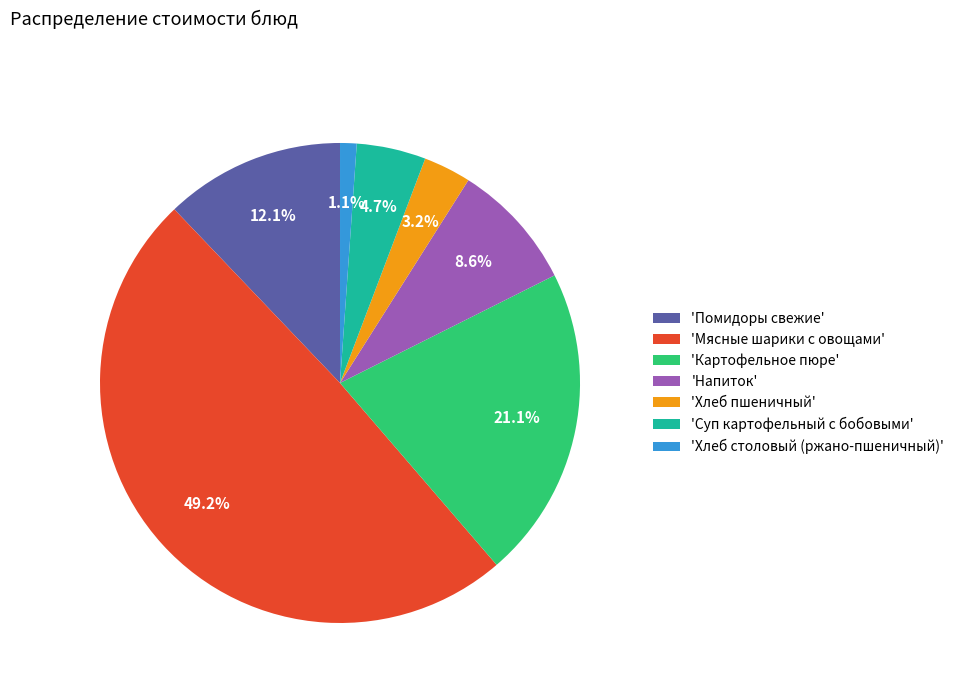

What is the ratio of the value at 'Мясные шарики с овощами' to the value at 'Помидоры свежие'?

4.1